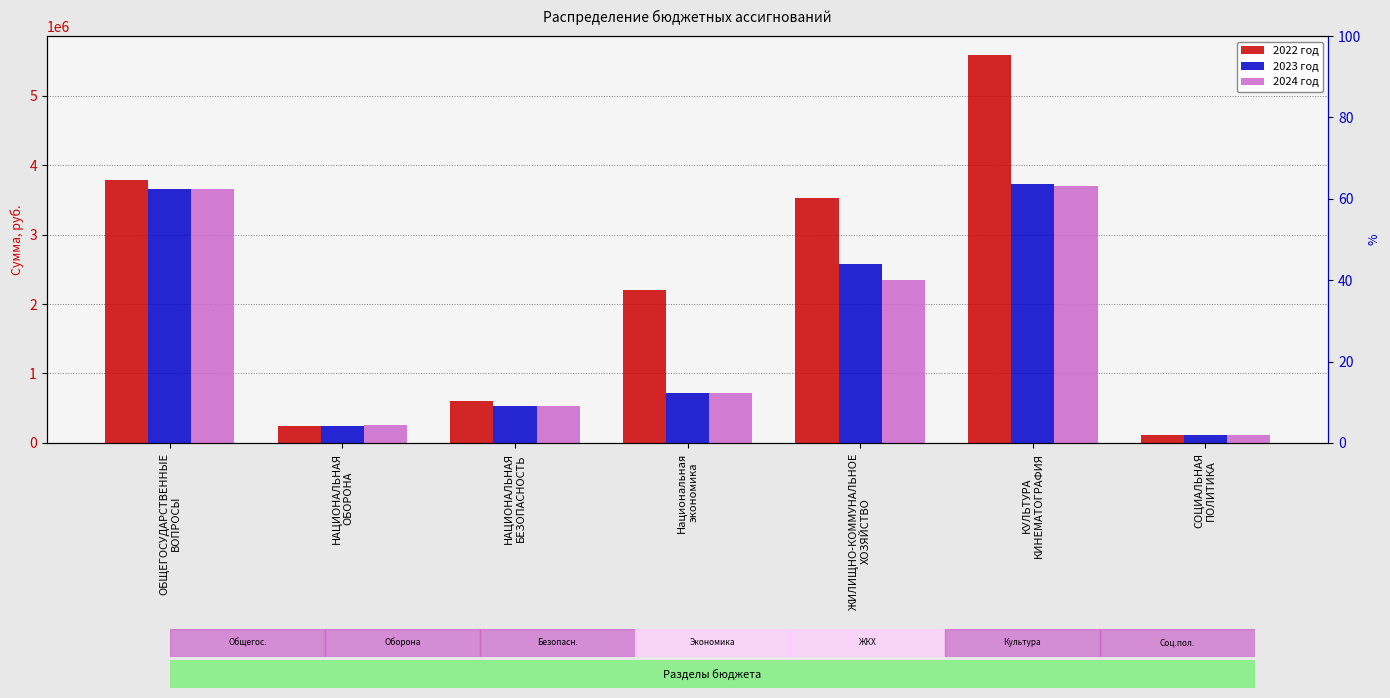

Which series has the largest total across all categories?

2022 год